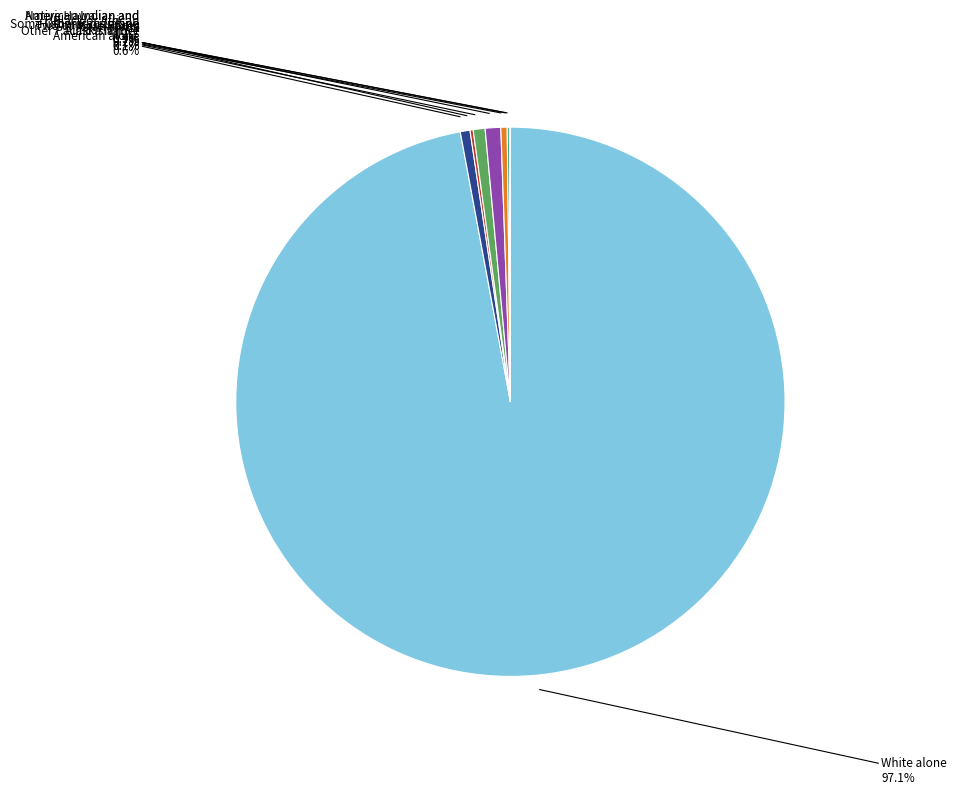

Is there any slice that represents more than half of the pie?

Yes